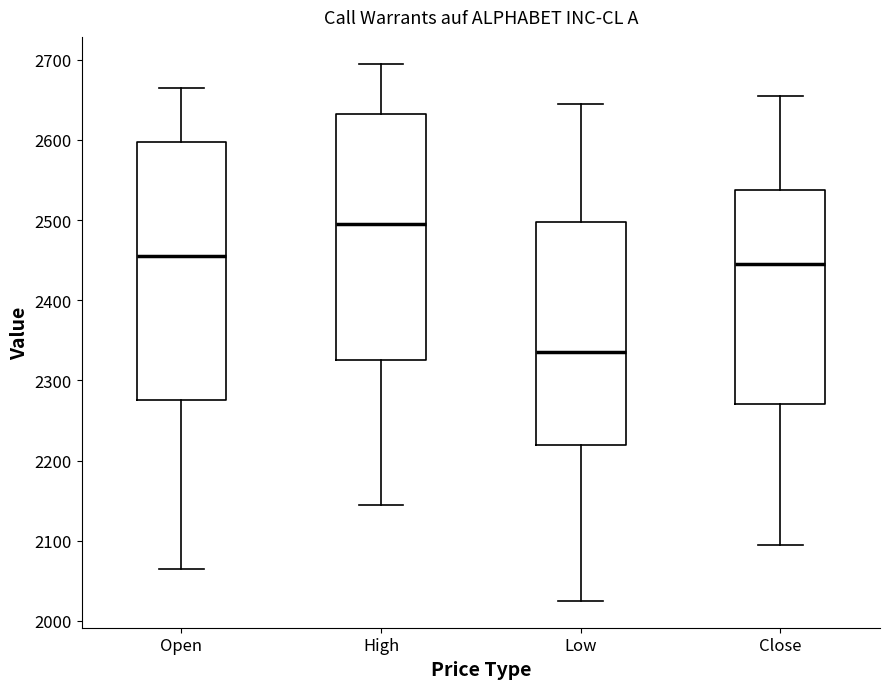

Which box has the lowest median line?

Low